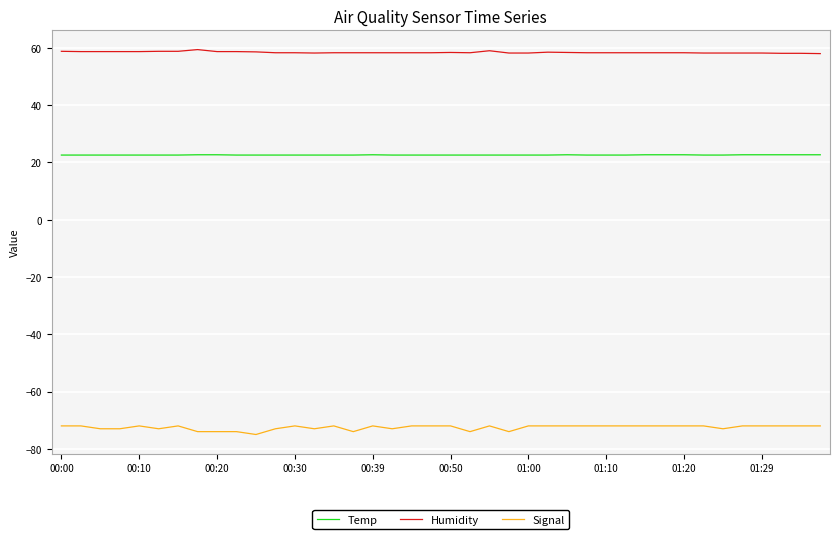

True or false: Signal and Humidity cross at least once.

False